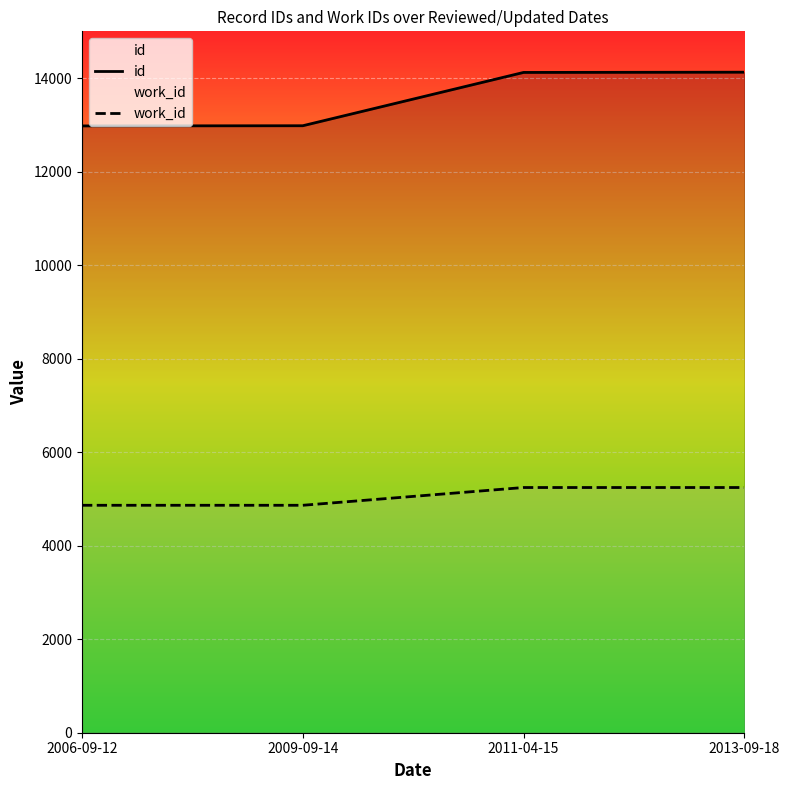

How many data points in id are less than 14121?

2